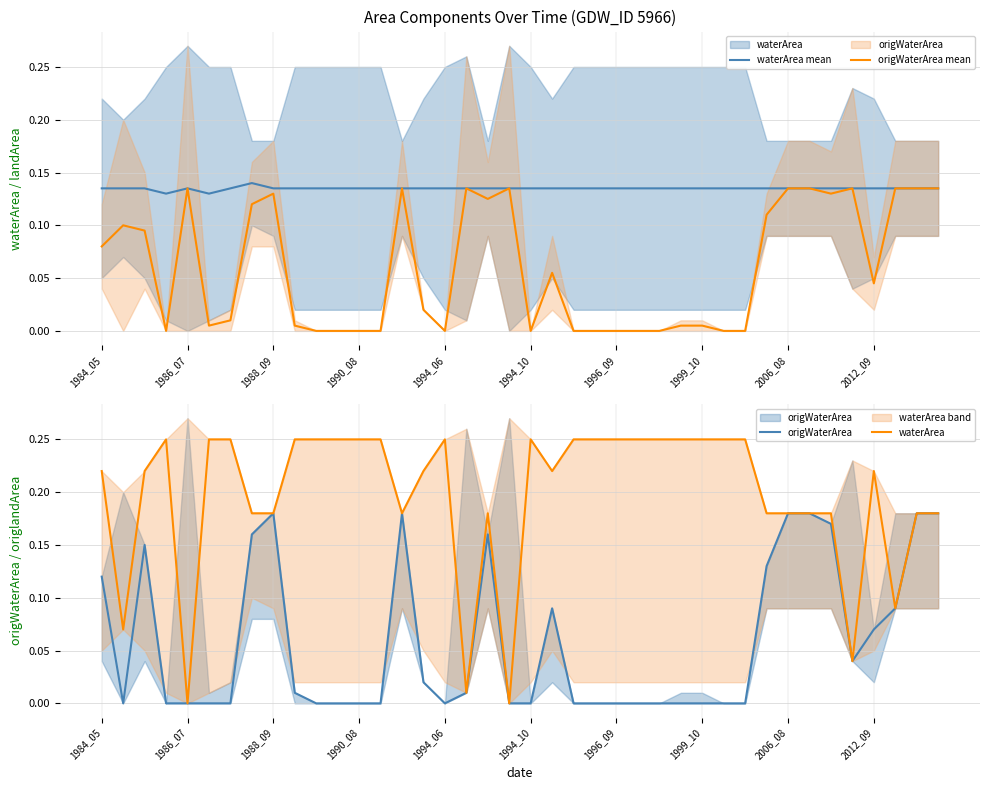

What is the total value across all series at 18?

0.6